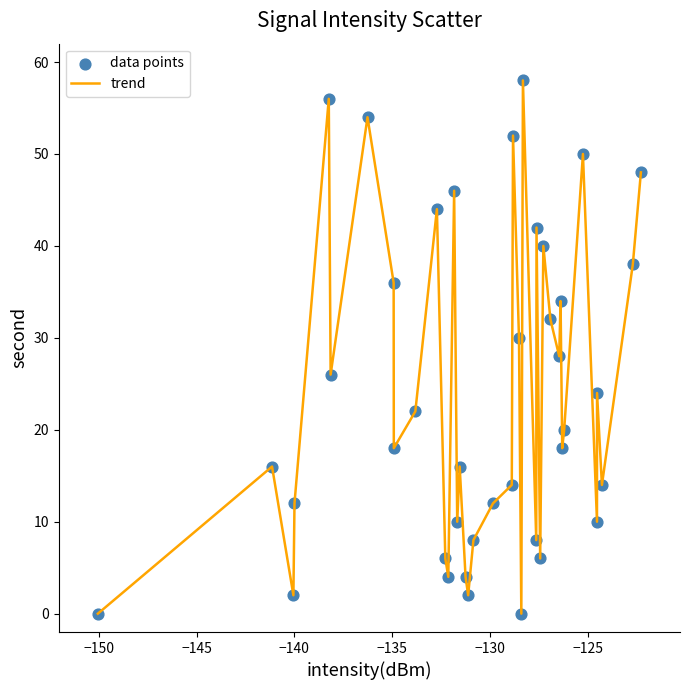

What is the maximum value shown in the chart?

58